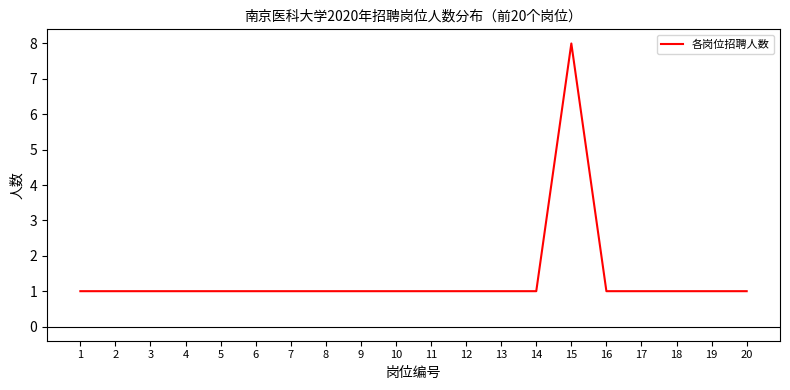

Which category has the highest value across all series?

15